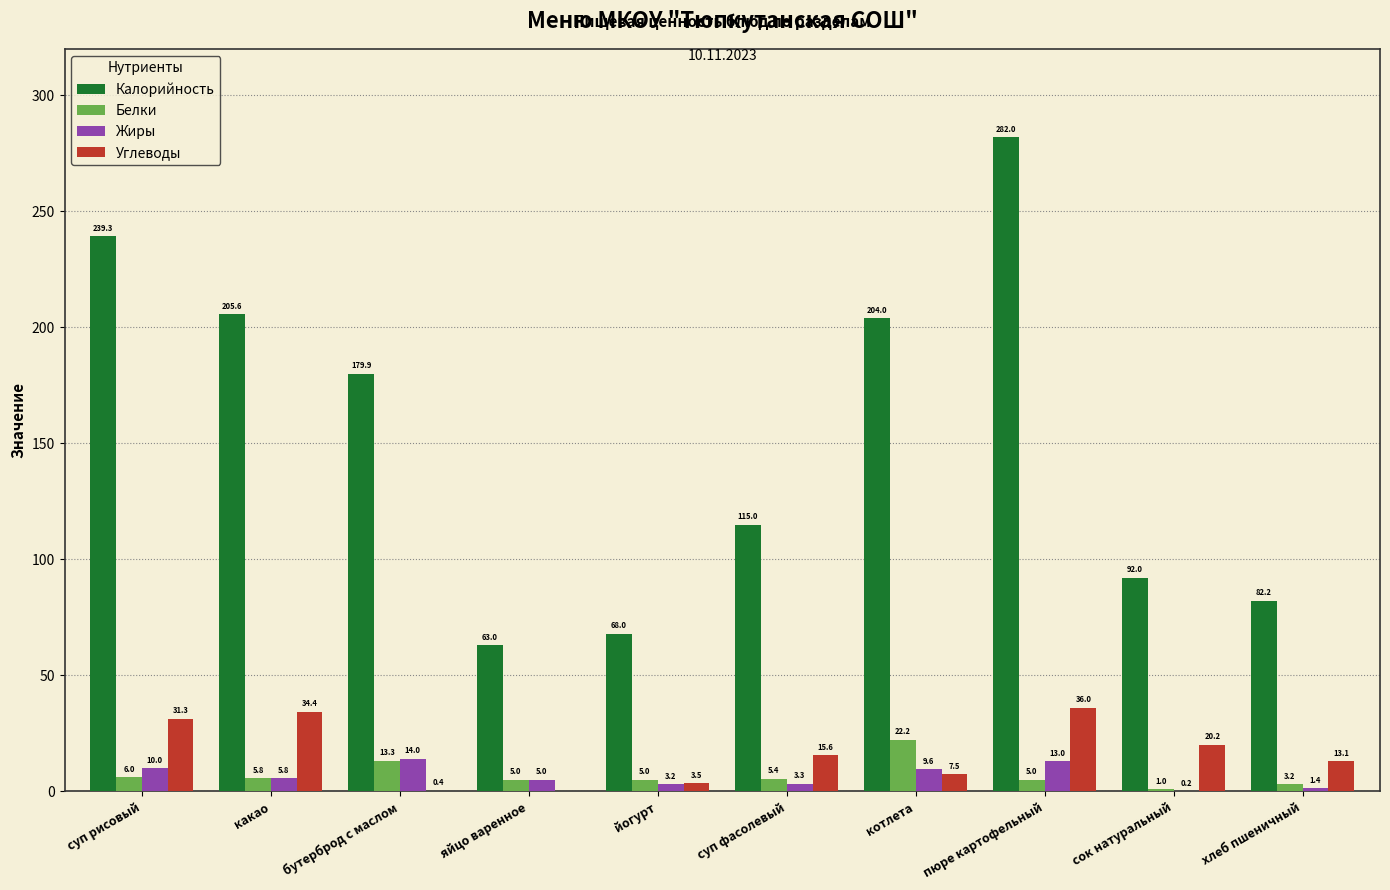

Reading right to left, extract all data points from this chart.

Калорийность: хлеб пшеничный=82.2	сок натуральный=92.0	пюре картофельный=282.0	котлета=204.0	суп фасолевый=115.0	йогурт=68.0	яйцо варенное=63.0	бутерброд с маслом=179.9	какао=205.6	суп рисовый=239.3
Белки: хлеб пшеничный=3.2	сок натуральный=1.0	пюре картофельный=5.0	котлета=22.2	суп фасолевый=5.4	йогурт=5.0	яйцо варенное=5.0	бутерброд с маслом=13.3	какао=5.8	суп рисовый=6.0
Жиры: хлеб пшеничный=1.4	сок натуральный=0.2	пюре картофельный=13.0	котлета=9.6	суп фасолевый=3.3	йогурт=3.2	яйцо варенное=5.0	бутерброд с маслом=14.0	какао=5.8	суп рисовый=10.0
Углеводы: хлеб пшеничный=13.1	сок натуральный=20.2	пюре картофельный=36.0	котлета=7.5	суп фасолевый=15.6	йогурт=3.5	яйцо варенное=0.0	бутерброд с маслом=0.4	какао=34.4	суп рисовый=31.3